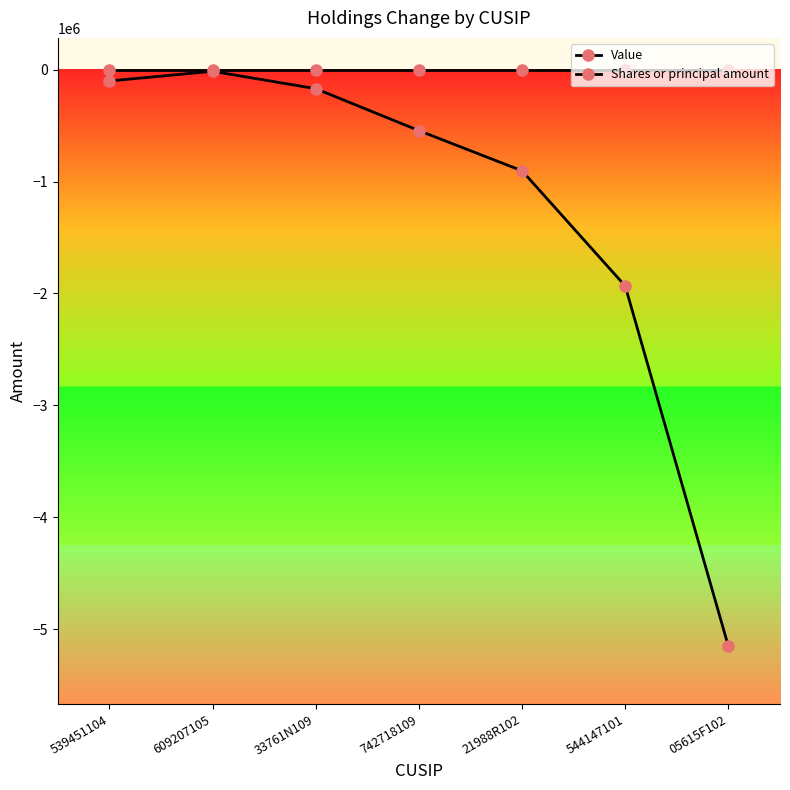

How many lines are shown in the chart?

2